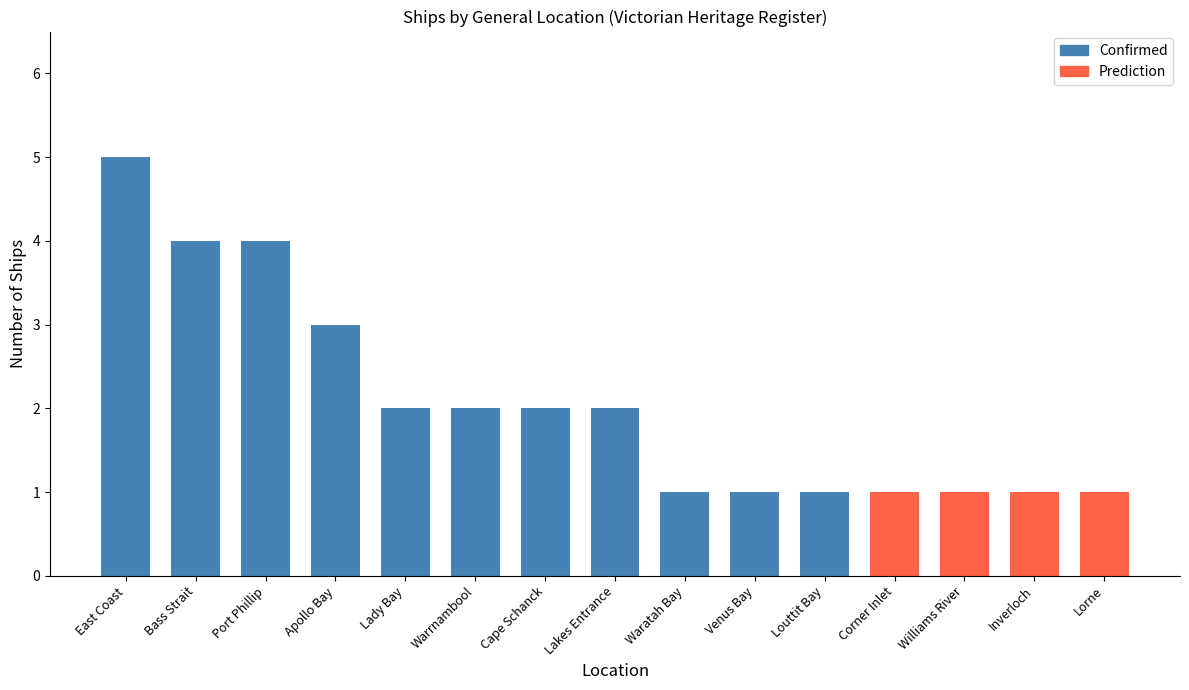

What is the difference between the maximum and minimum values in the Confirmed series?

4